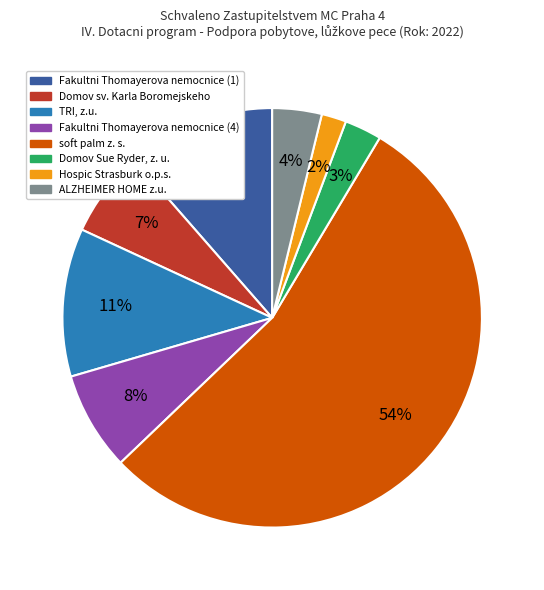

To the nearest percent, what is the difference between the largest and smallest slice percentages?

52%